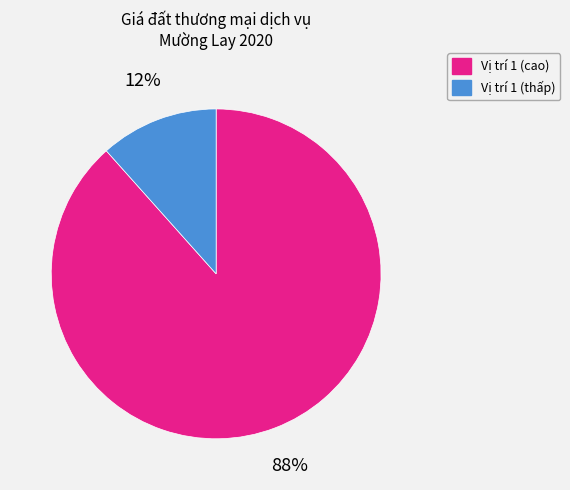

Is the sum of Vị trí 1 (thấp) and Vị trí 1 (cao) greater than half?

Yes